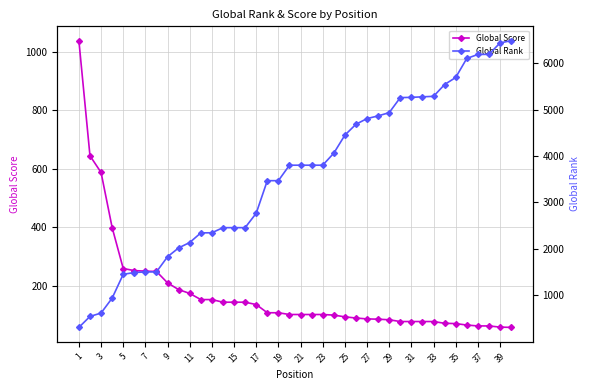

The Global Score series shows 133 at 27. True or false?

False